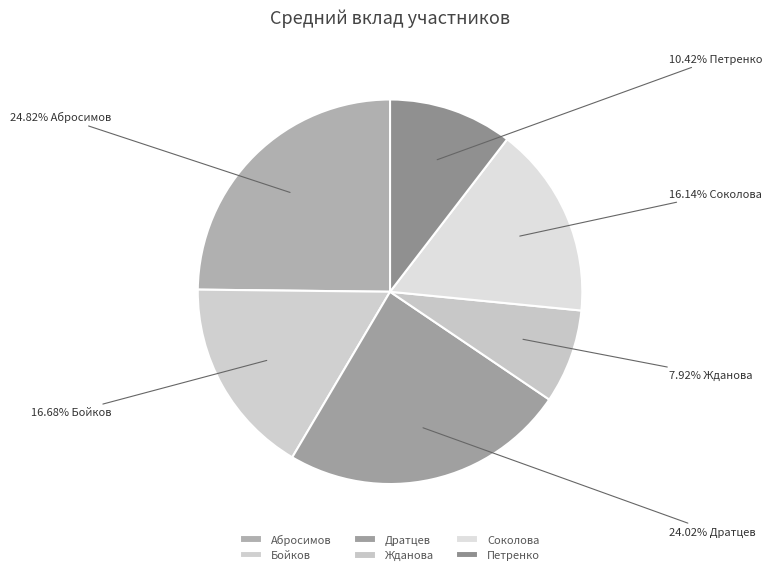

To the nearest percent, what is the difference between the largest and smallest slice percentages?

17%